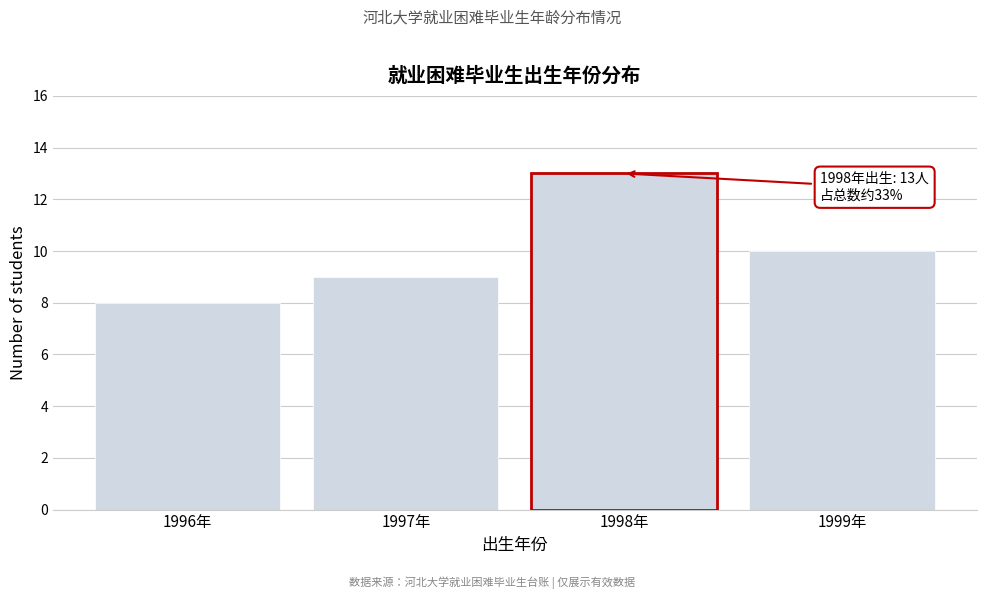

Reading right to left, extract all data points from this chart.

10	9	8